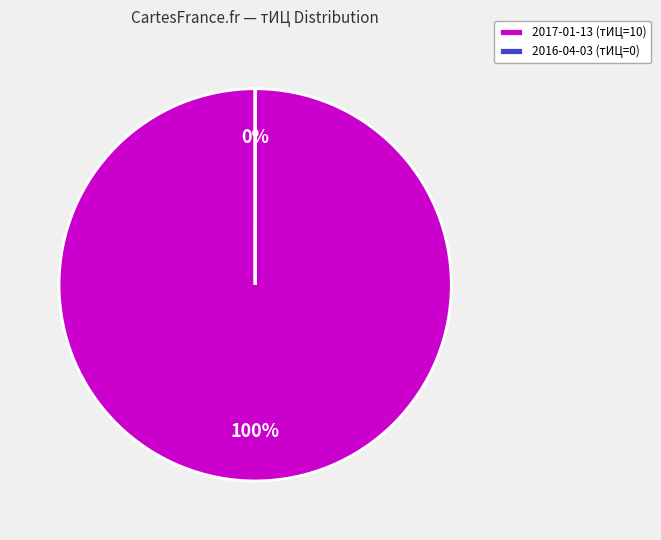

Is it true that 2016-04-03 (тИЦ=0) is 0% of the pie?

True